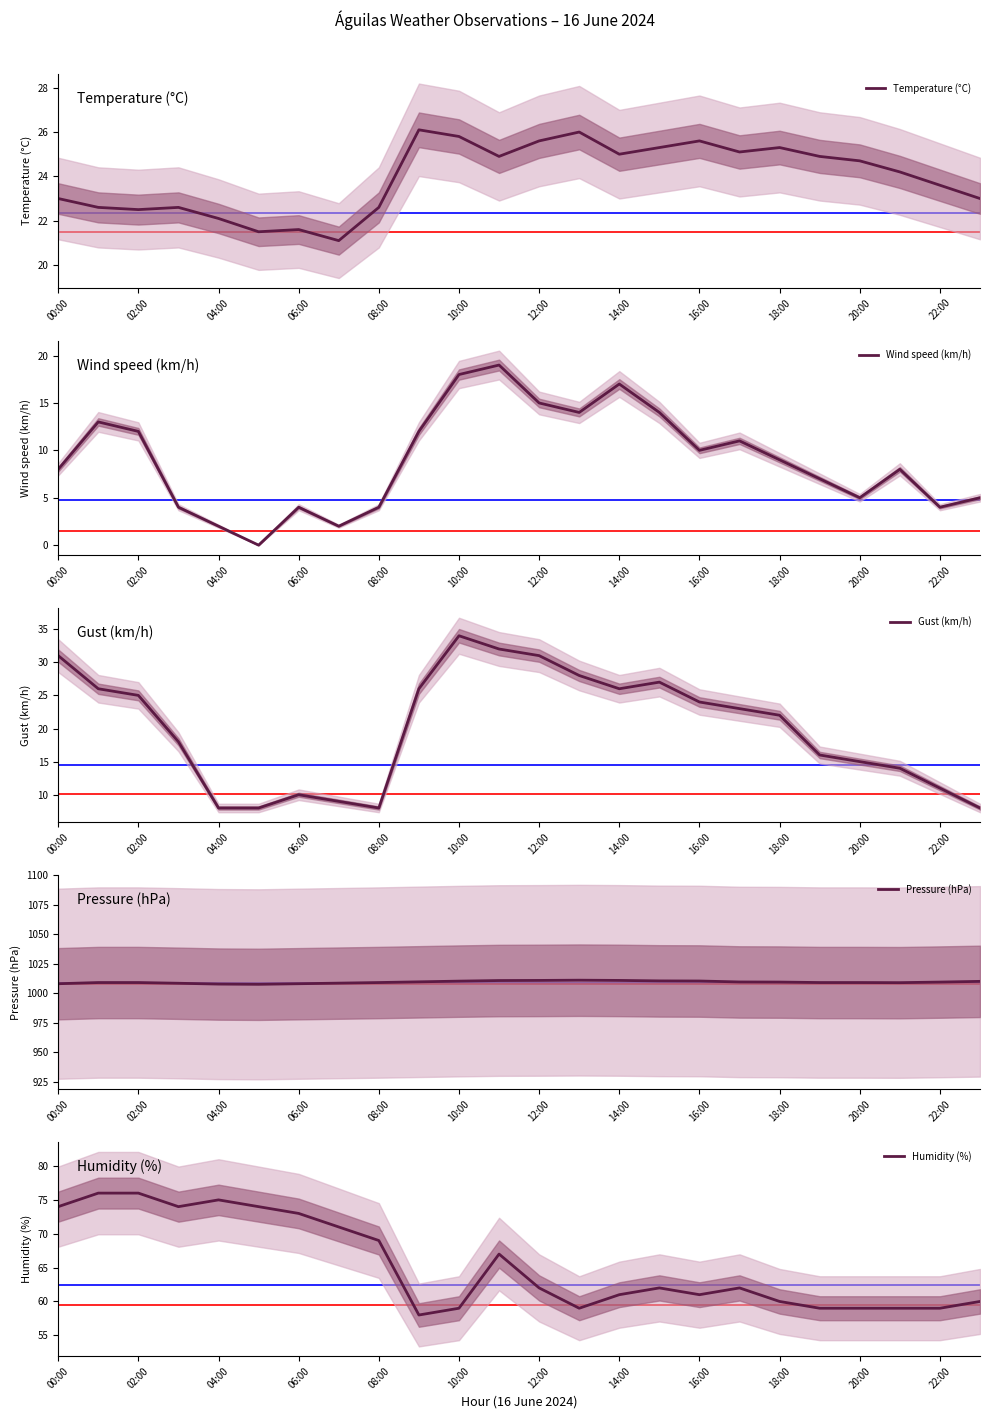

The value of Pressure (hPa) at 06:00 is 1723.3. True or false?

False